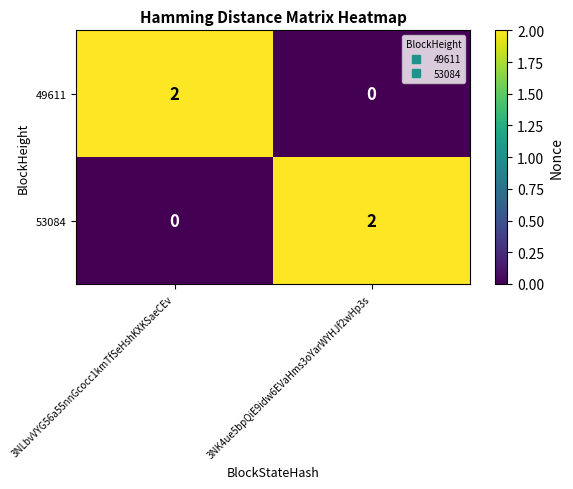

Is it true that 53084 equals 0 at 3NLbvVYG56a55nnGcocc1kmTfSeHshKXKSaeCEv?

True